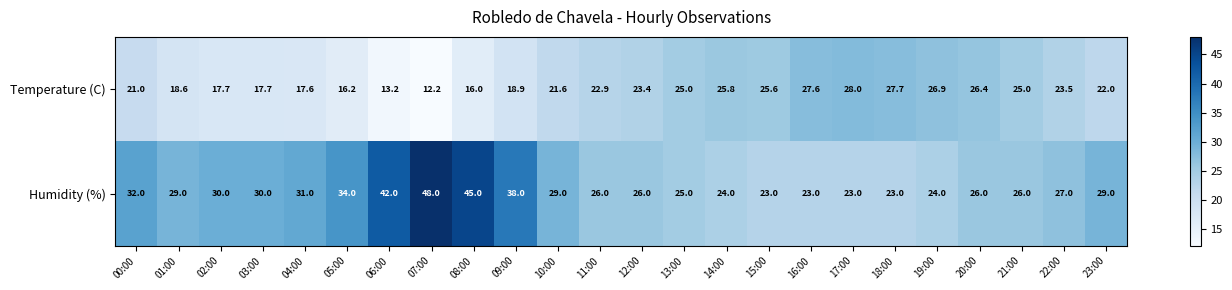

Is it true that Temperature (C) equals 11.5 at 16:00?

False